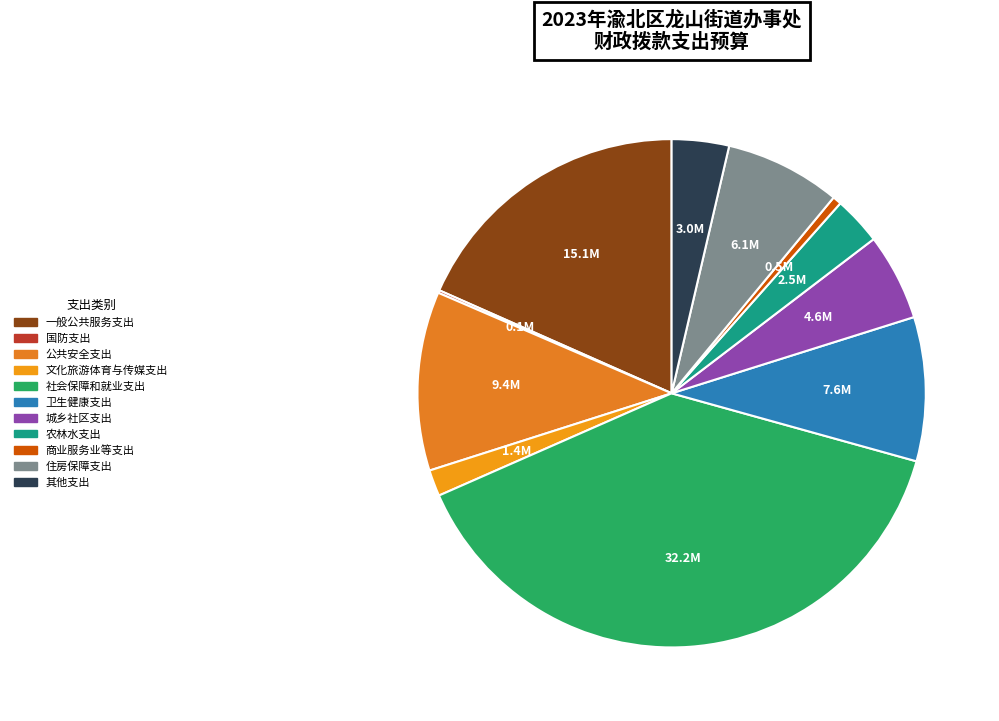

To the nearest percent, what portion does 文化旅游体育与传媒支出 represent?

2%